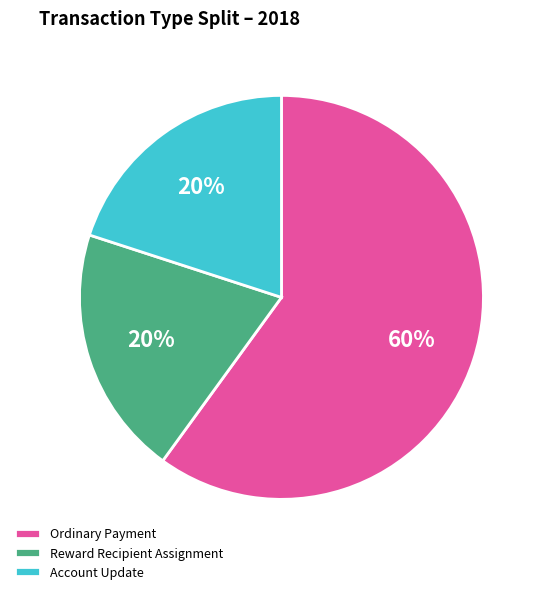

To the nearest percent, what percentage of the pie is Account Update?

20%